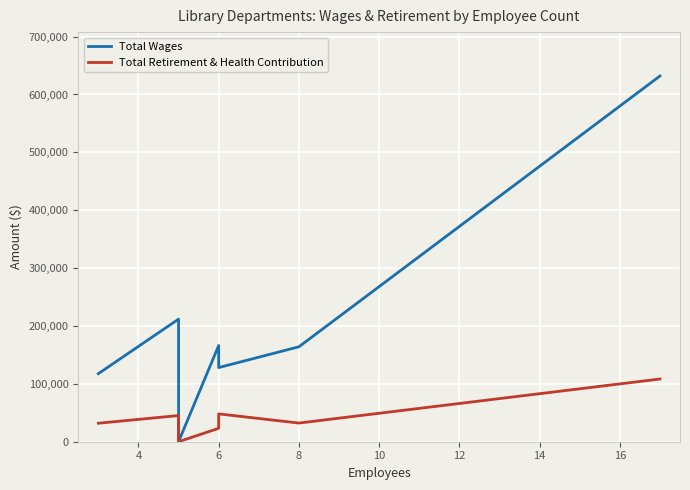

What is the value of the Total Retirement & Health Contribution point at the 5th from the left?

48096